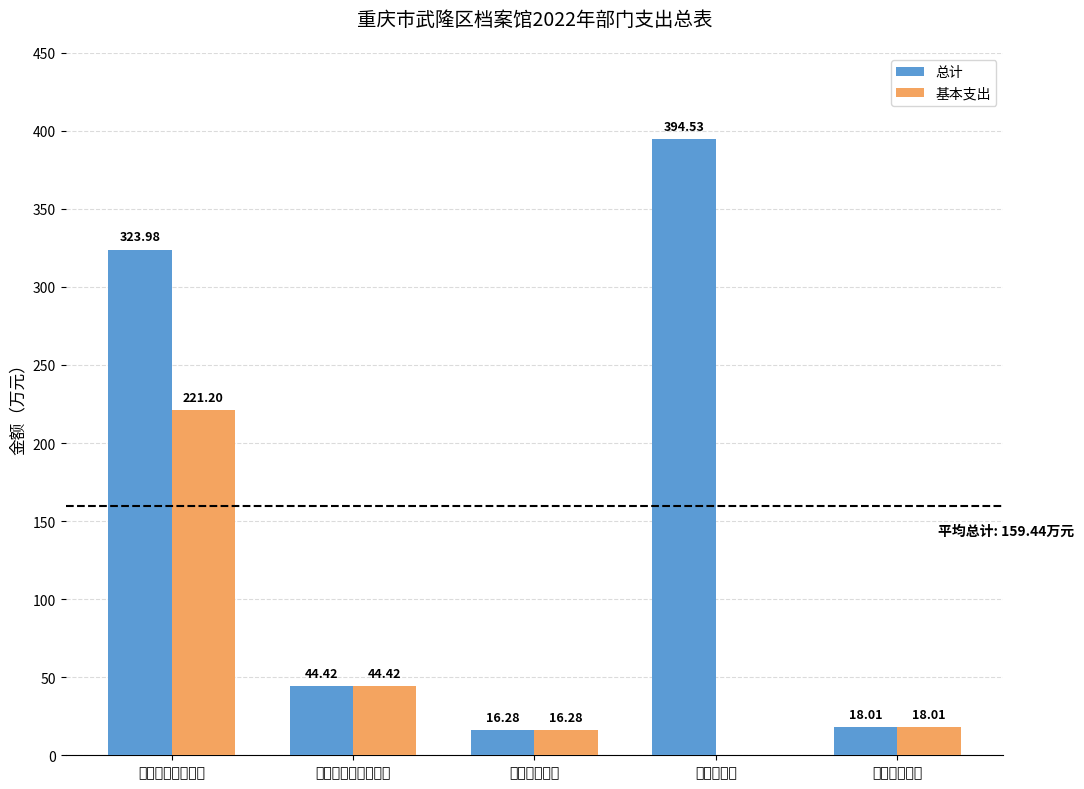

Which series has the largest range (max minus min)?

总计